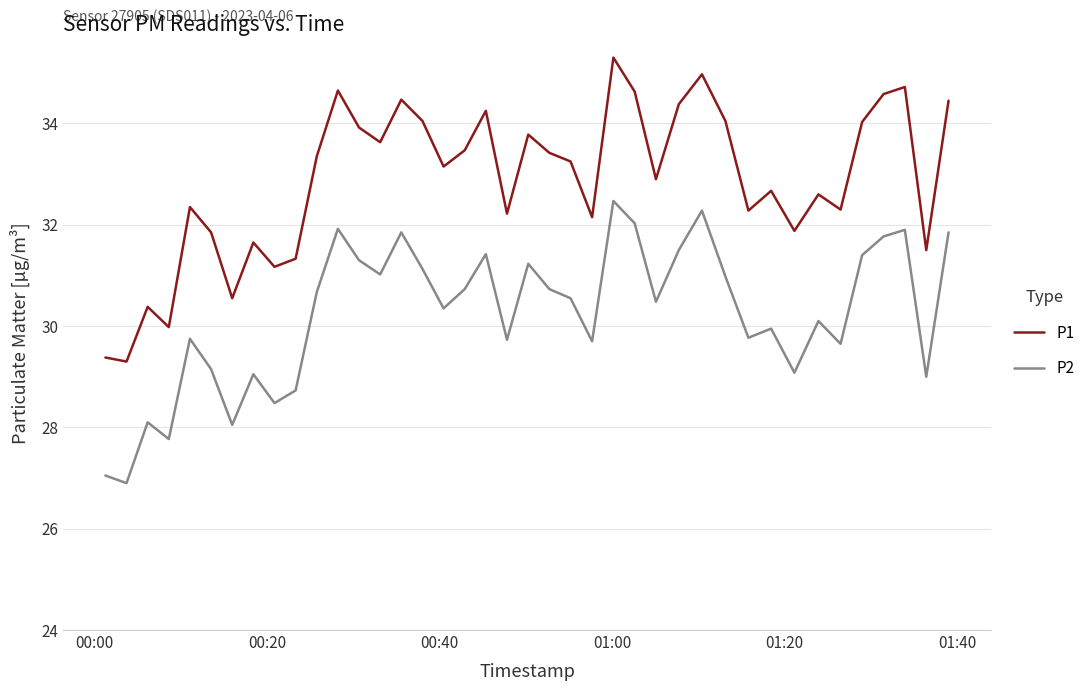

What is the maximum value for P2?

32.5